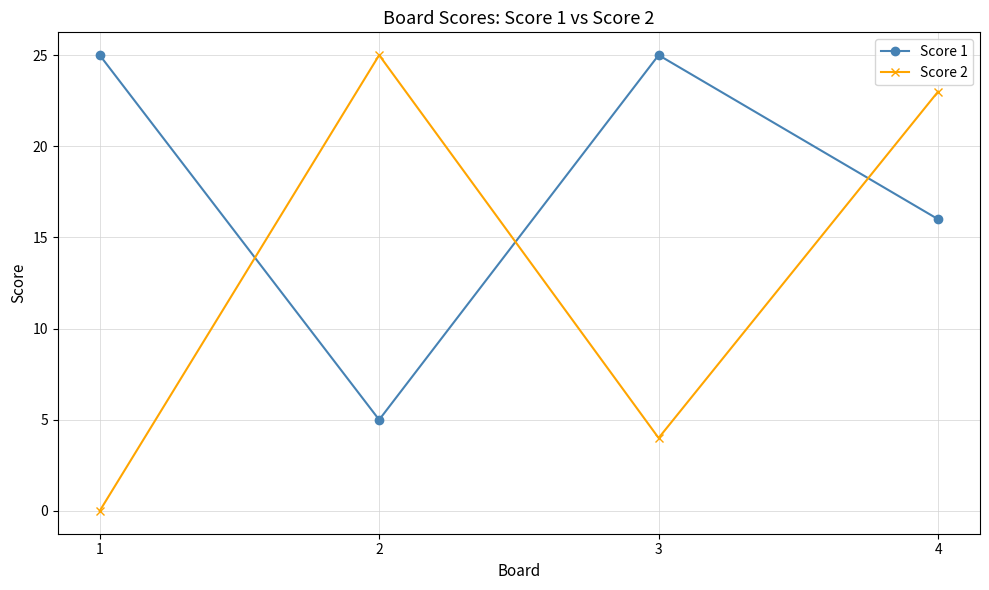

At how many categories does at least one series exceed 15?

4